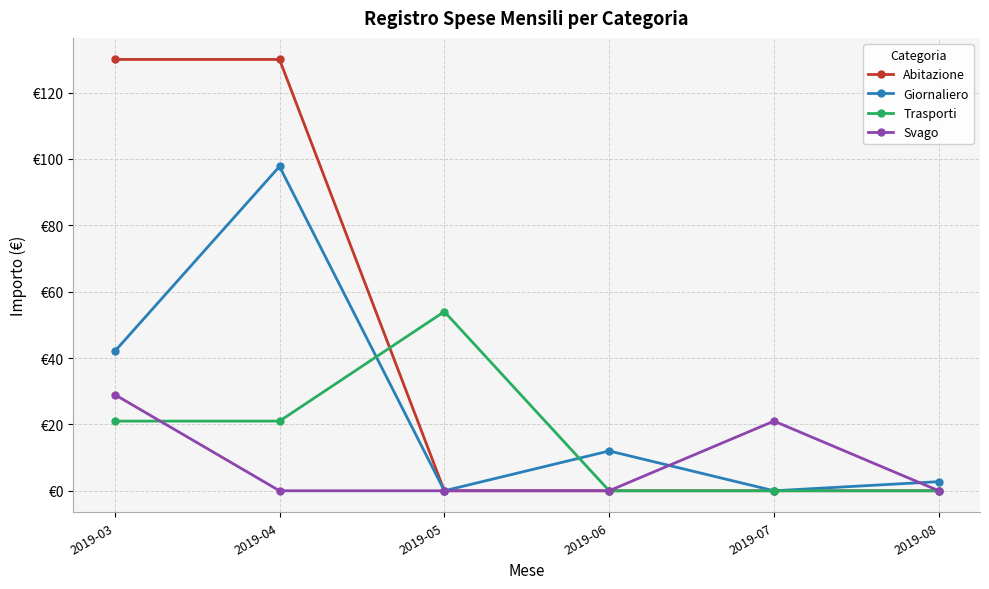

Reading left to right, transcribe all the data shown in this chart.

Abitazione: 2019-03=130.0	2019-04=130.0	2019-05=0.0	2019-06=0.0	2019-07=0.0	2019-08=0.0
Giornaliero: 2019-03=42.0	2019-04=97.8	2019-05=0.0	2019-06=12.0	2019-07=0.0	2019-08=2.8
Trasporti: 2019-03=21.0	2019-04=21.0	2019-05=54.0	2019-06=0.0	2019-07=0.0	2019-08=0.0
Svago: 2019-03=29.0	2019-04=0.0	2019-05=0.0	2019-06=0.0	2019-07=21.0	2019-08=0.0